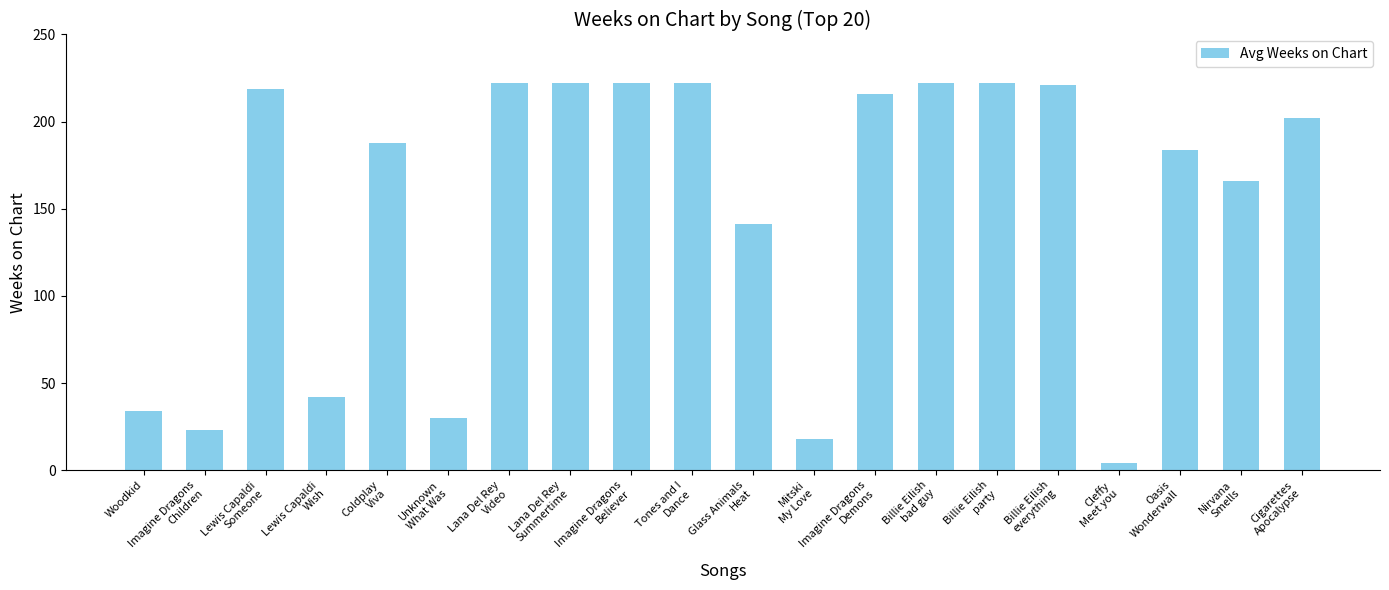

What is the maximum value shown in the chart?

222